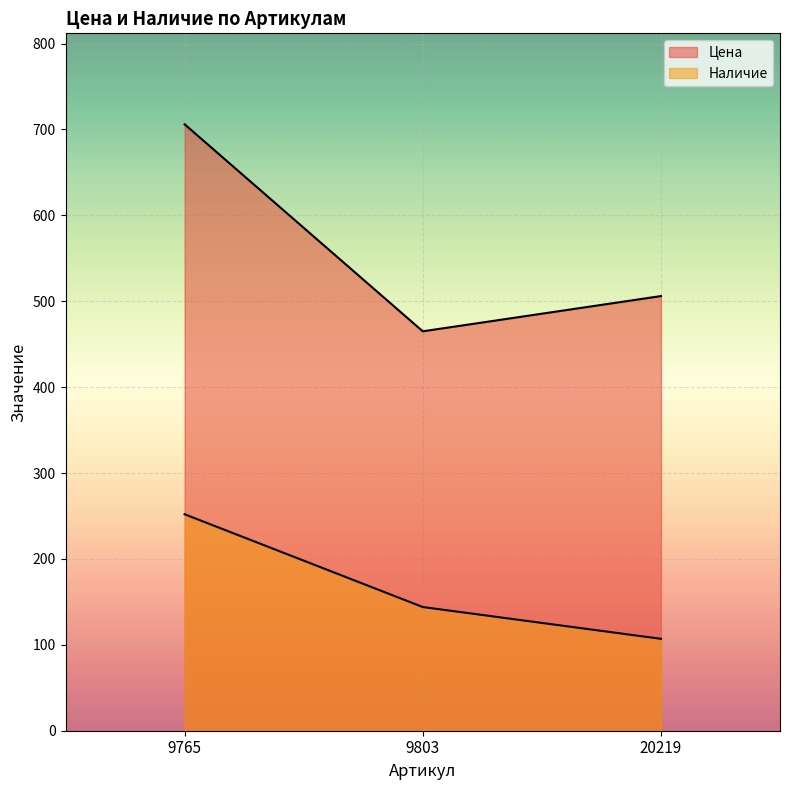

True or false: Цена has a value of 706 at 9765.

True